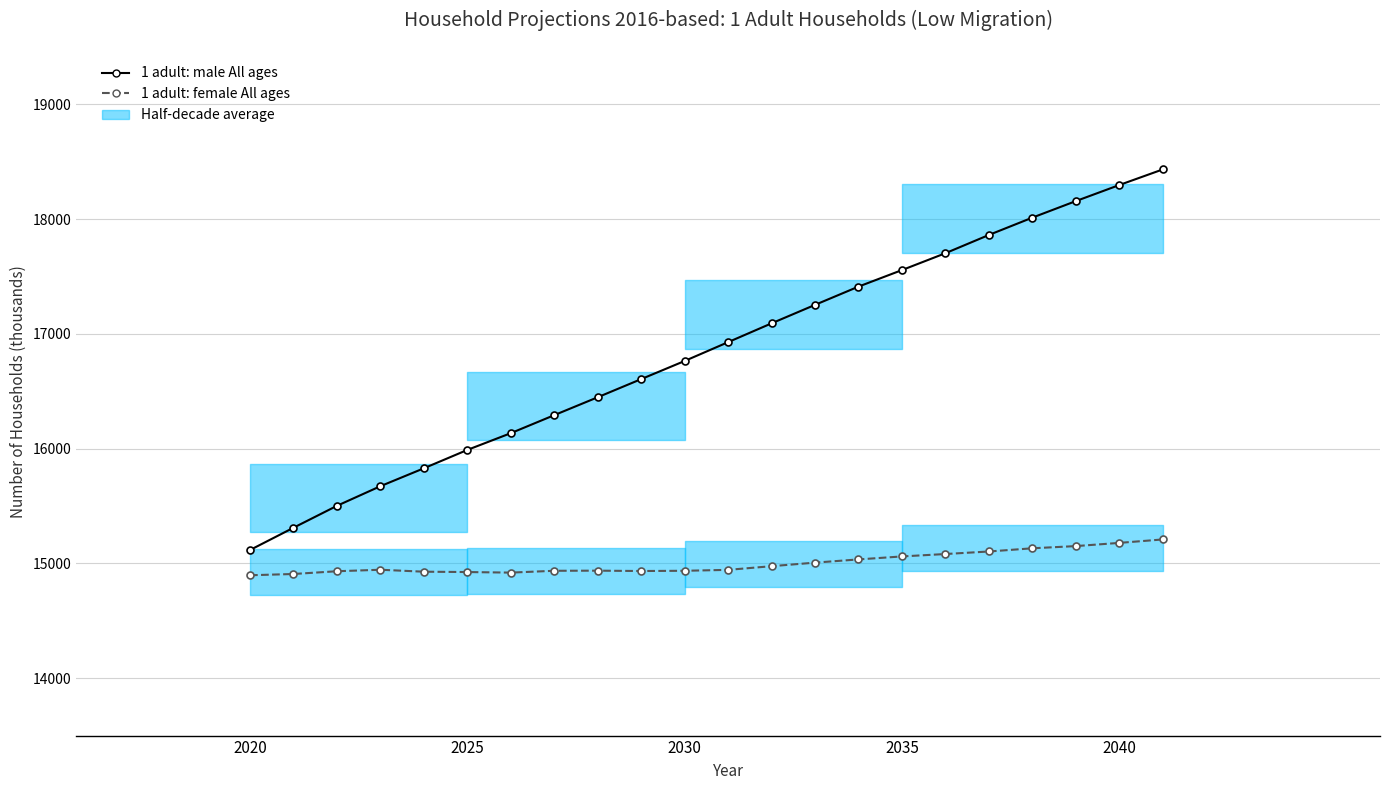

Is it true that 1 adult: male All ages equals 16764 at 2030?

True